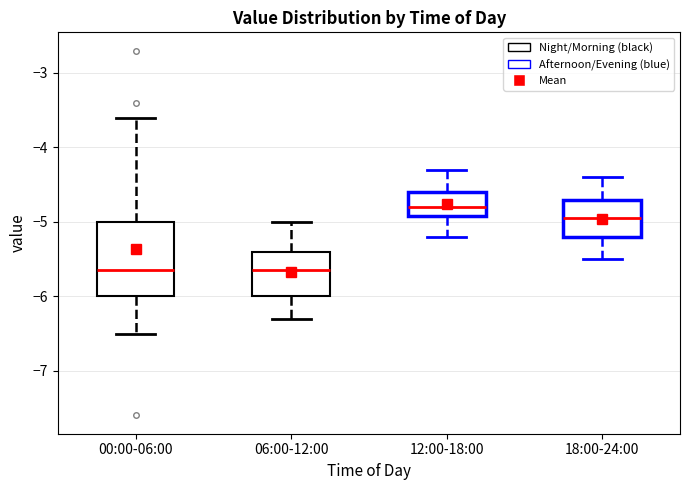

Where does the median line of the box for 00:00-06:00 sit on the y-axis? The values are not printed on the chart, so give them approximately, as read against the axis.

-5.6